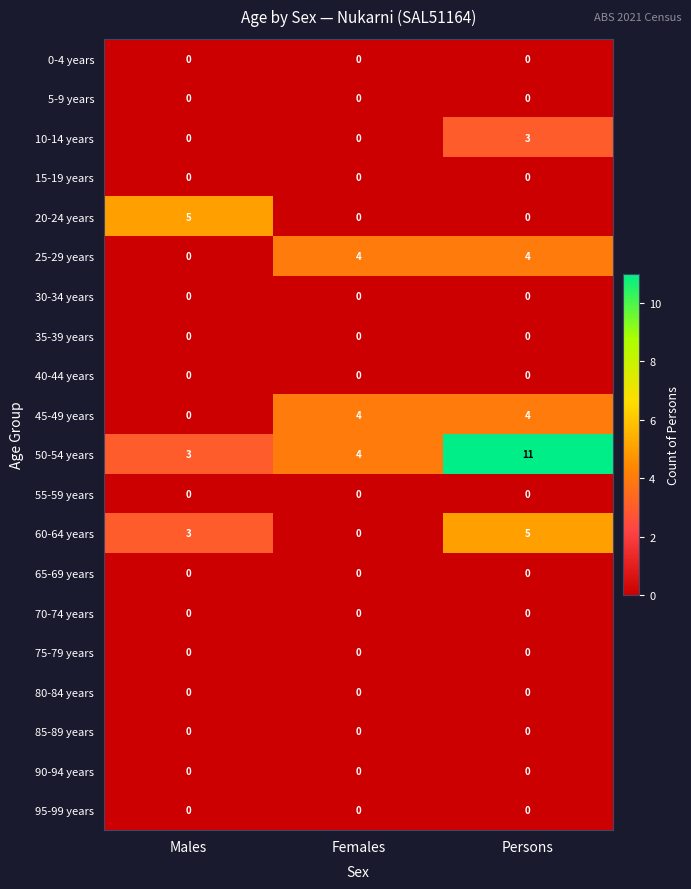

Which series has the widest spread of values?

50-54 years